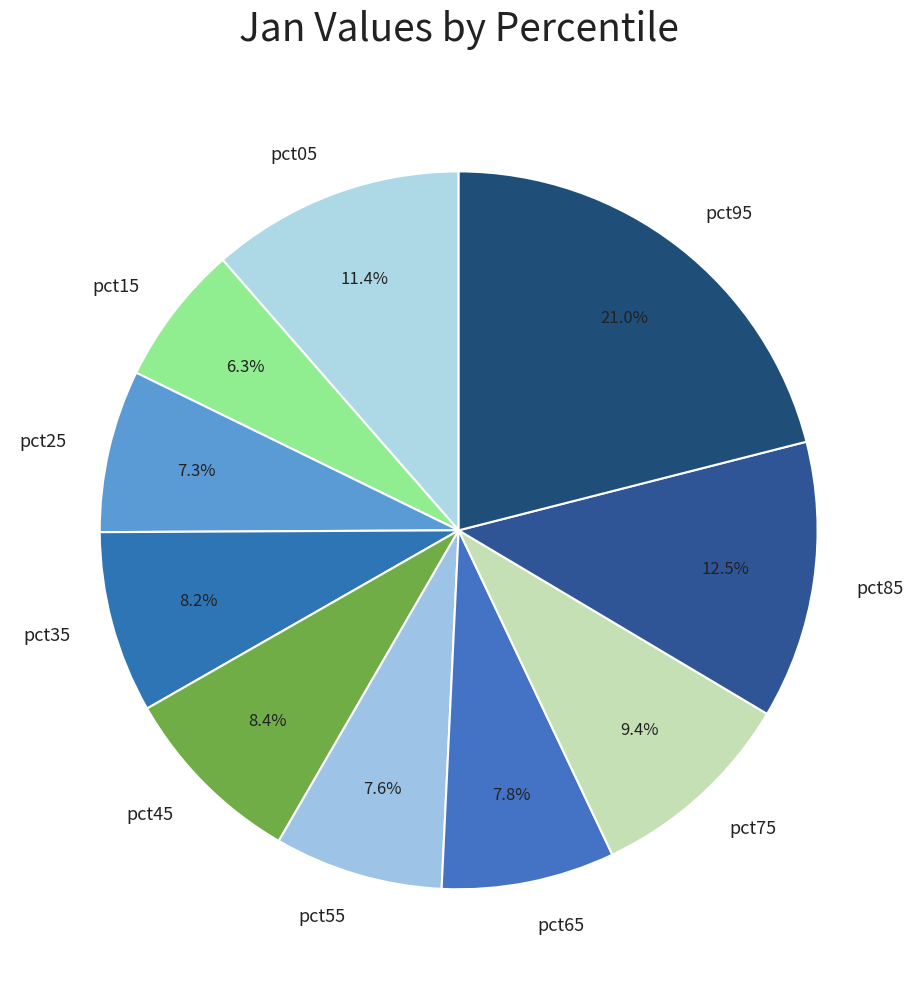

Is pct55 the majority of the pie?

No